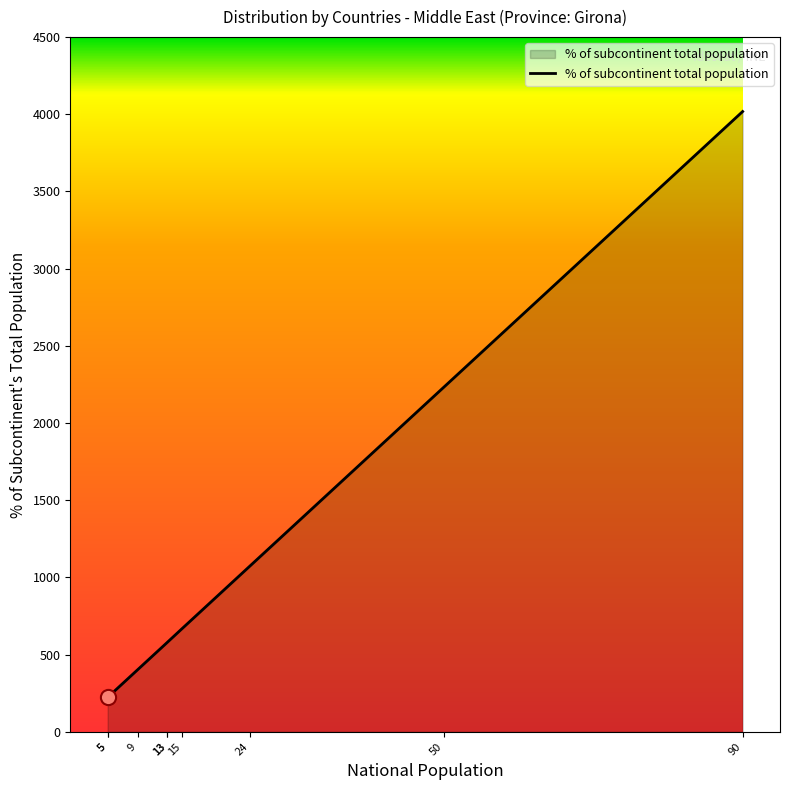

What is the difference between the maximum and minimum values?

3795.0